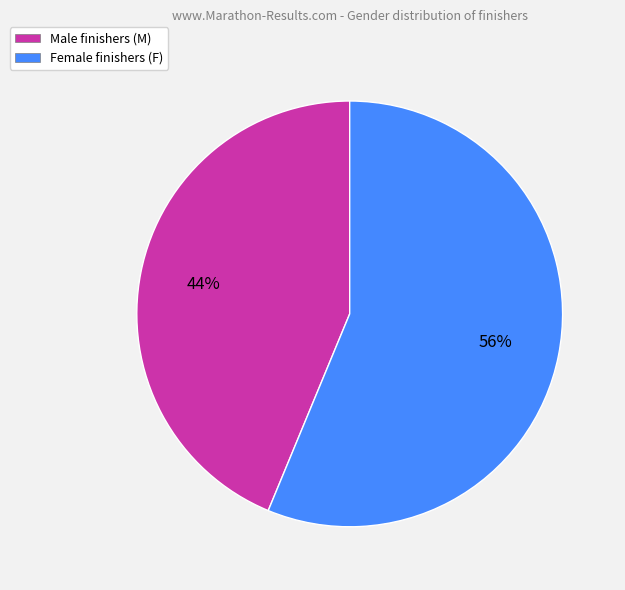

Is there a majority slice in this chart?

Yes